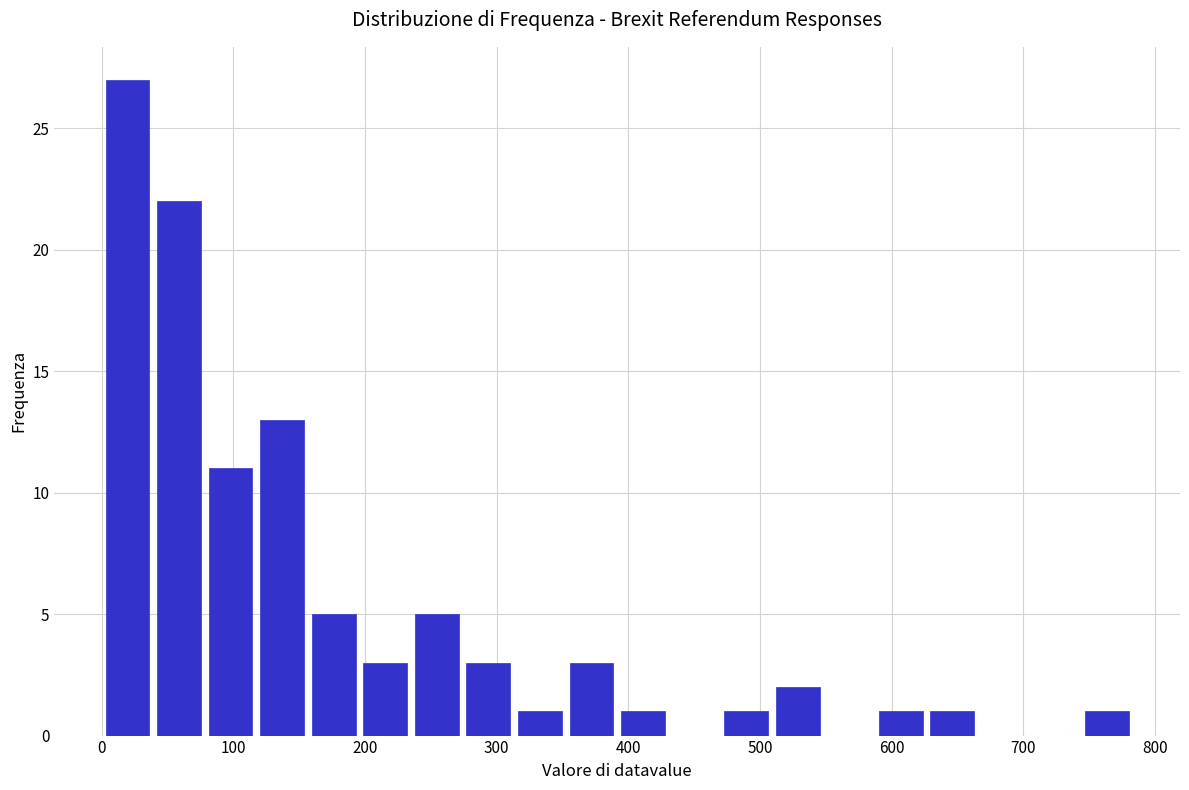

Read against the x-axis, roughly where is the centre of the tallest bar?

20